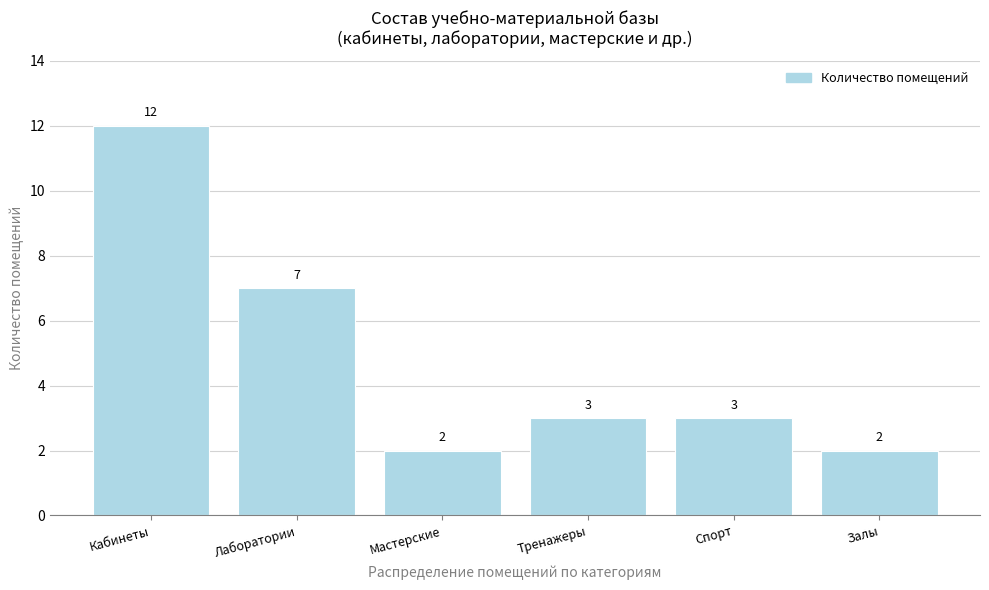

Reading left to right, list all the values displayed in this chart.

Кабинеты=12	Лаборатории=7	Мастерские=2	Тренажеры=3	Спорт=3	Залы=2